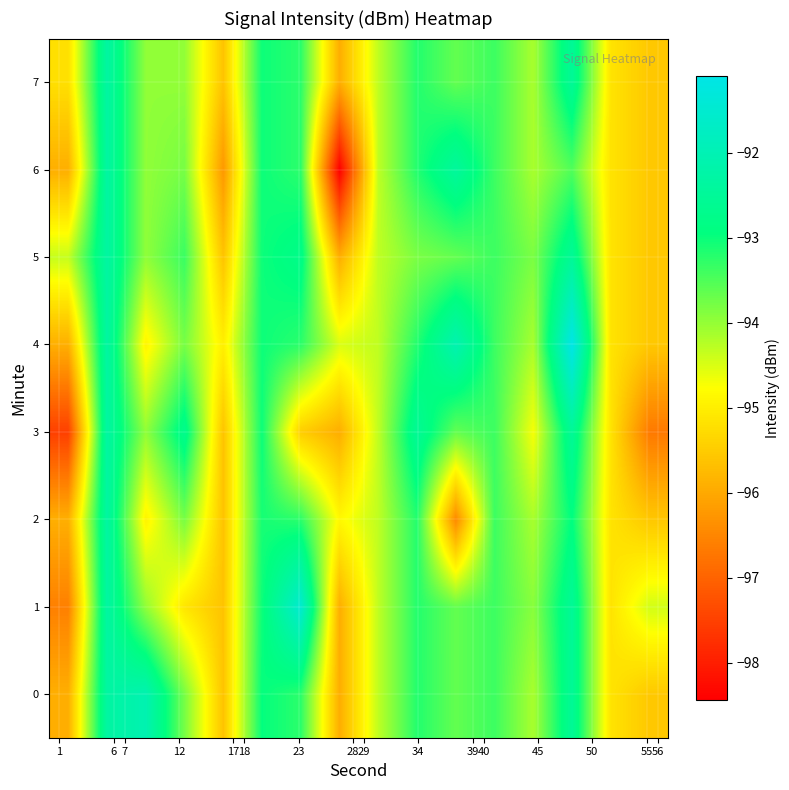

Which category has the lowest value across all series?

28